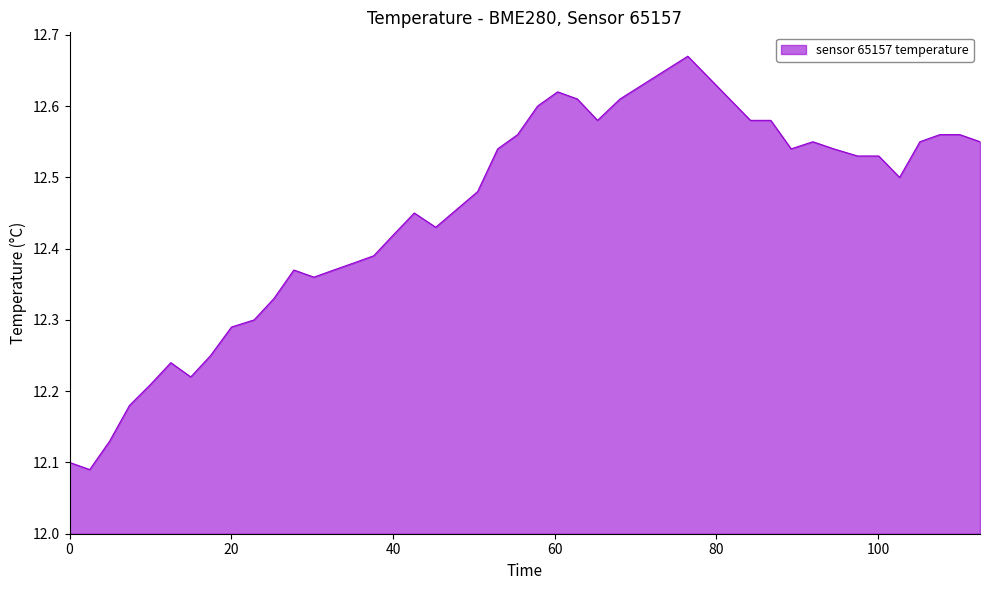

What is the difference between the maximum and minimum values?

0.6